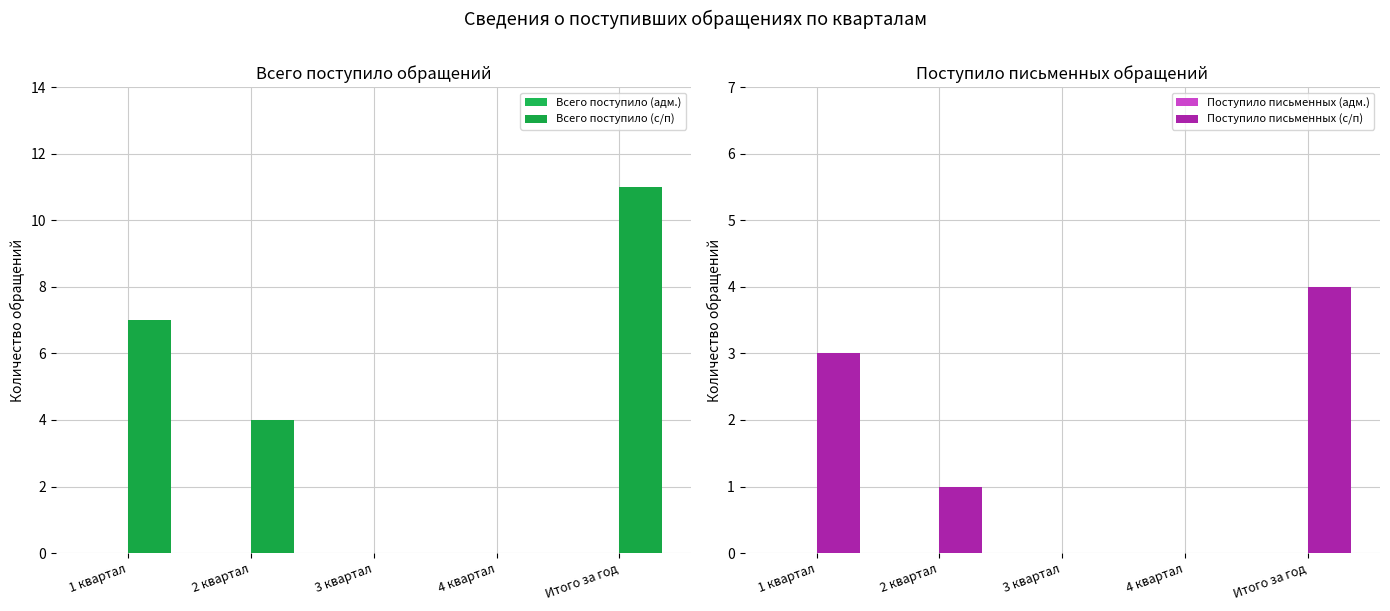

Does the chart contain any negative values?

No